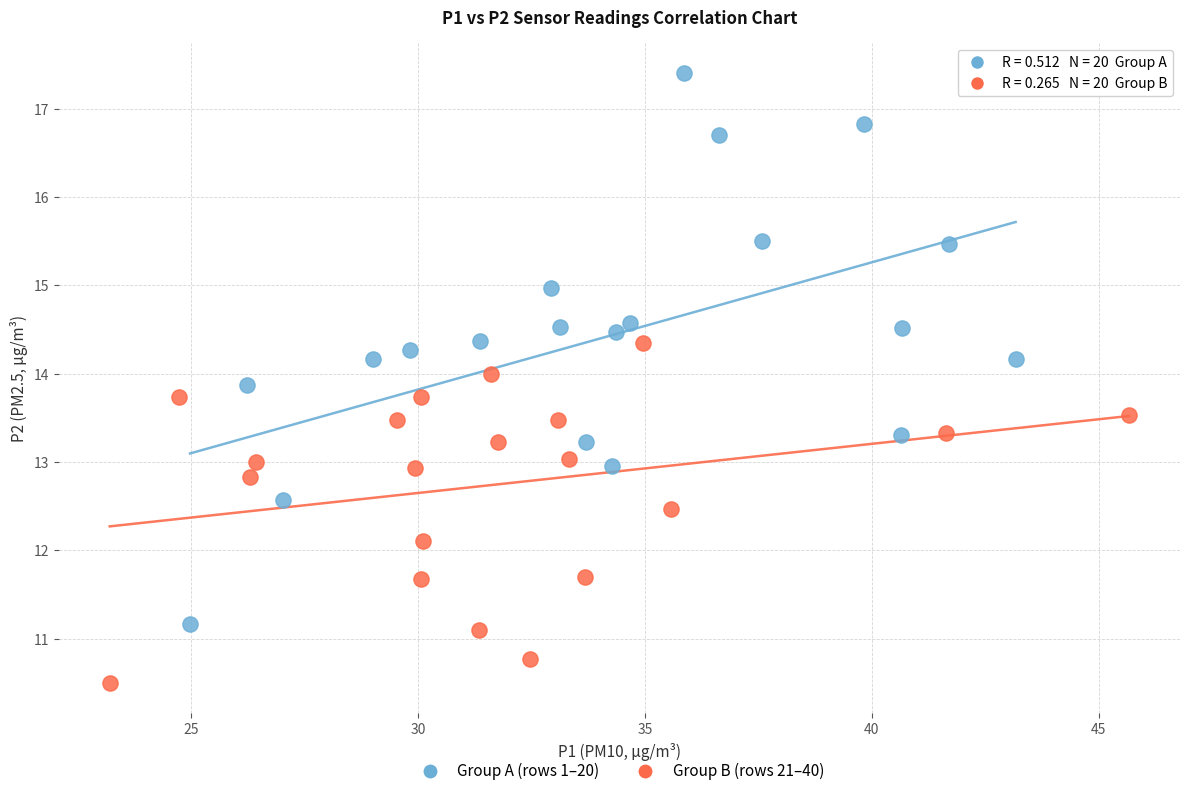

Which series reaches the maximum Y coordinate?

Group A (rows 1–20)